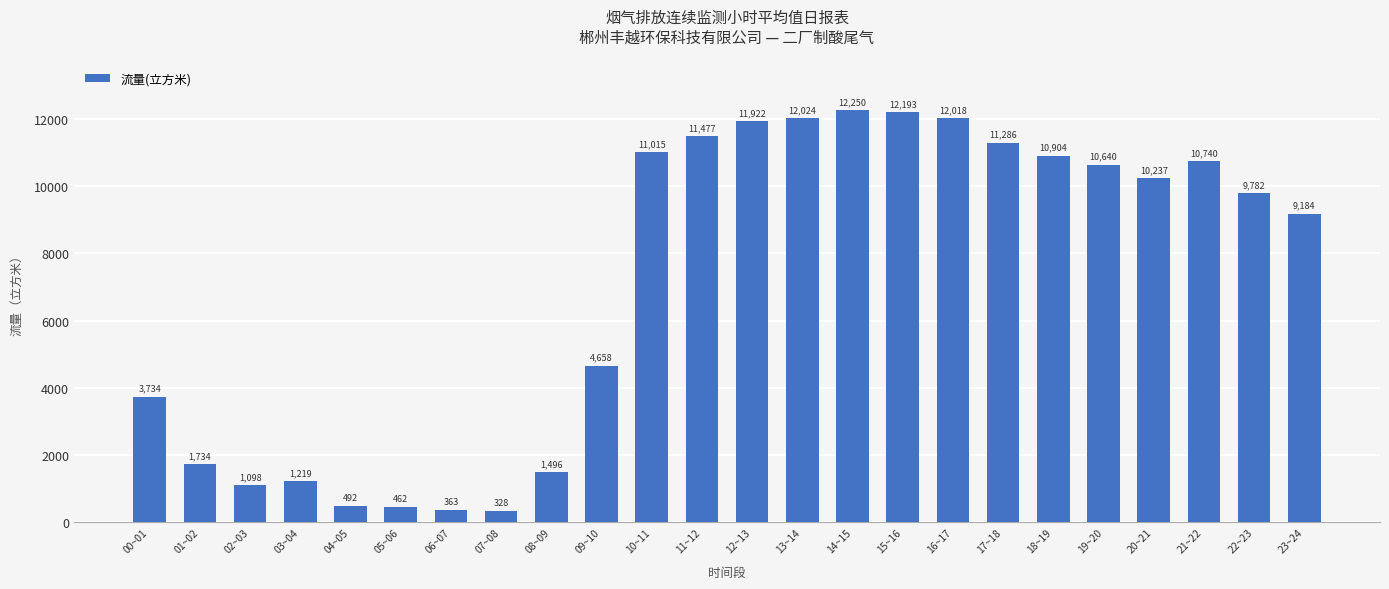

Are the bars grouped side by side (vs. stacked)?

No